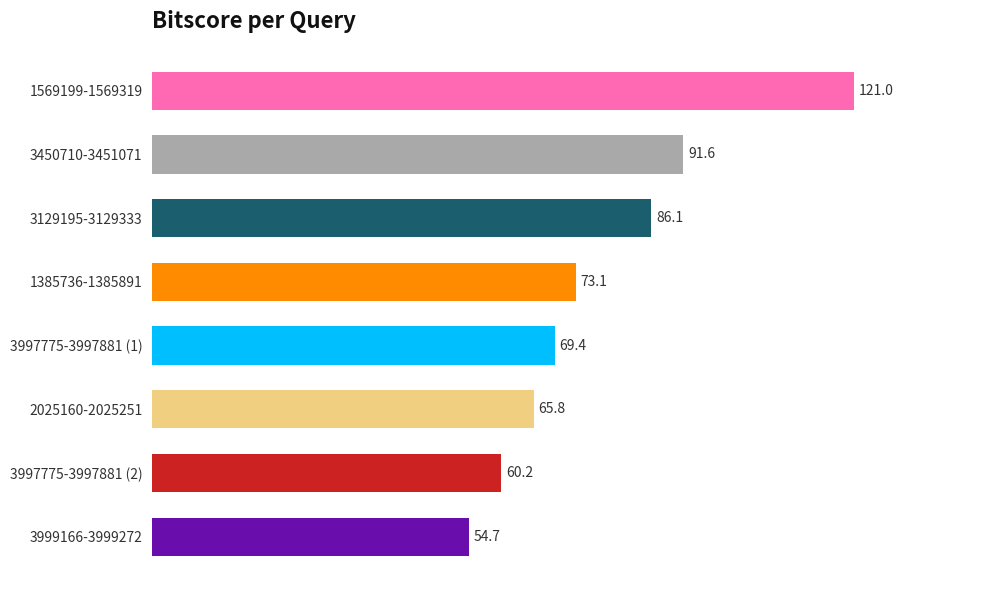

Count the number of categories in the chart.

8